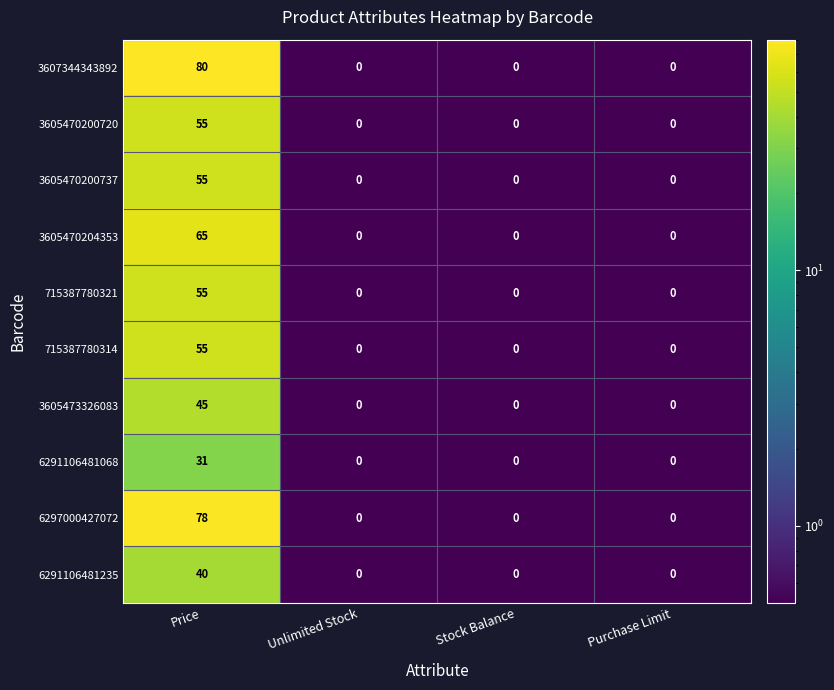

What is the greatest value displayed?

80